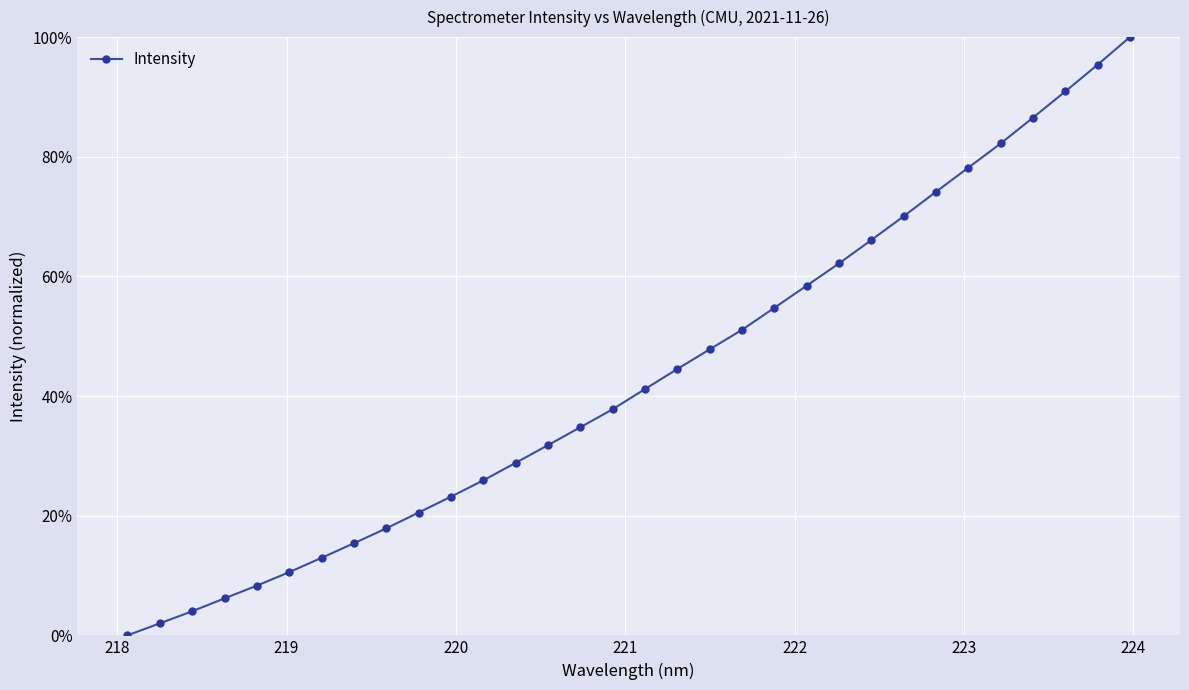

Does the chart have visible grid lines?

Yes